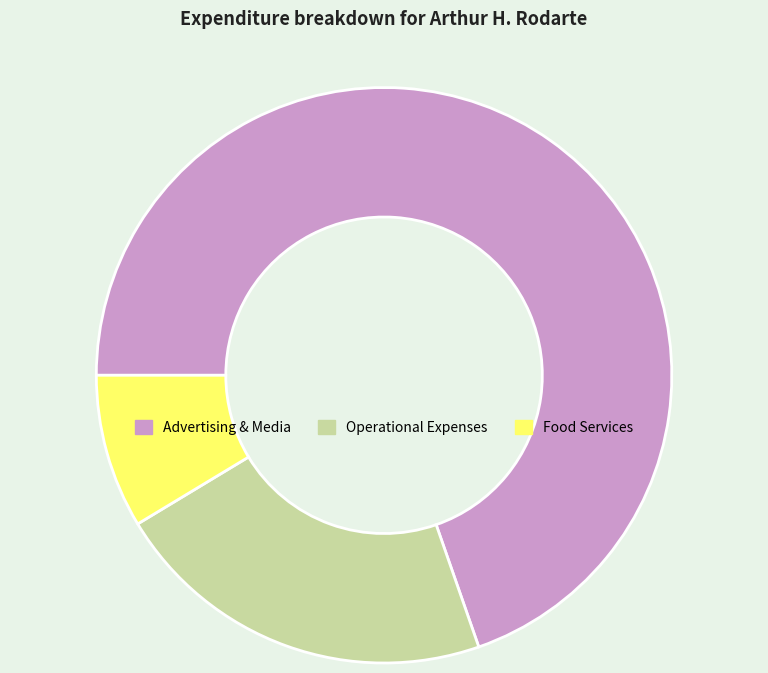

What is the largest slice in the pie chart?

Advertising & Media